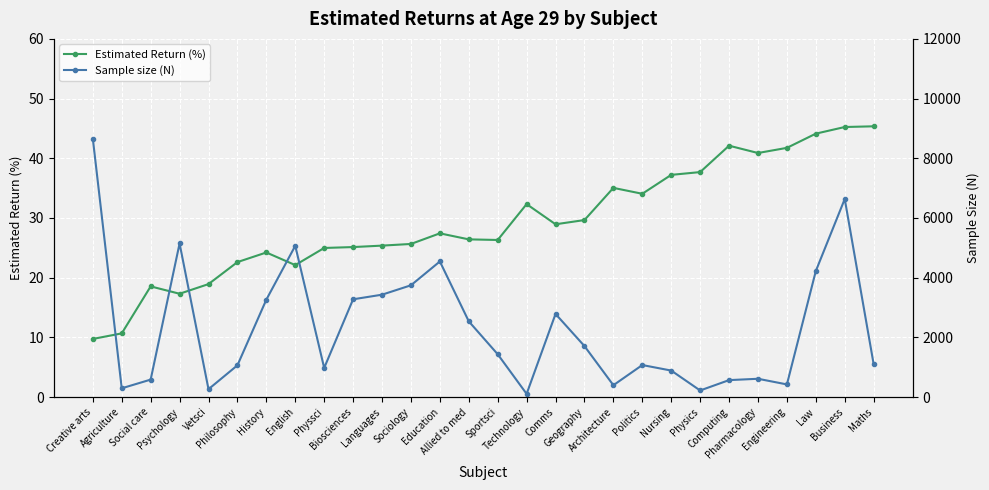

Is it true that Sample size (N) equals 6636.0 at Business?

True